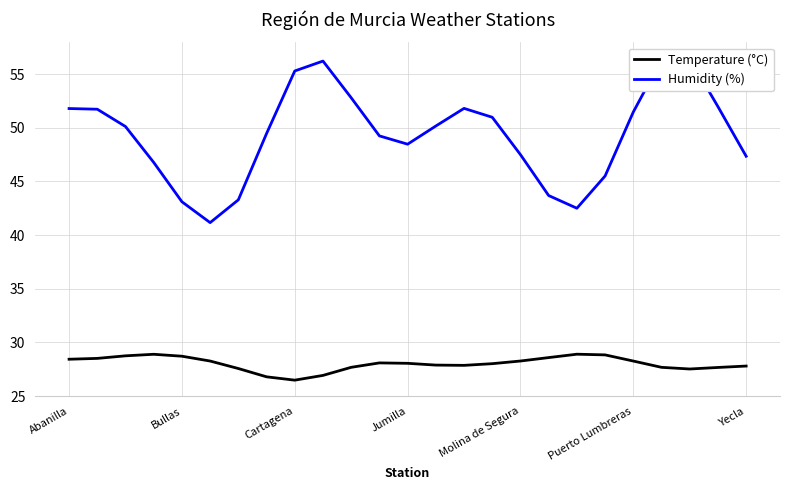

What is the highest value of the Temperature (°C) series?

28.9